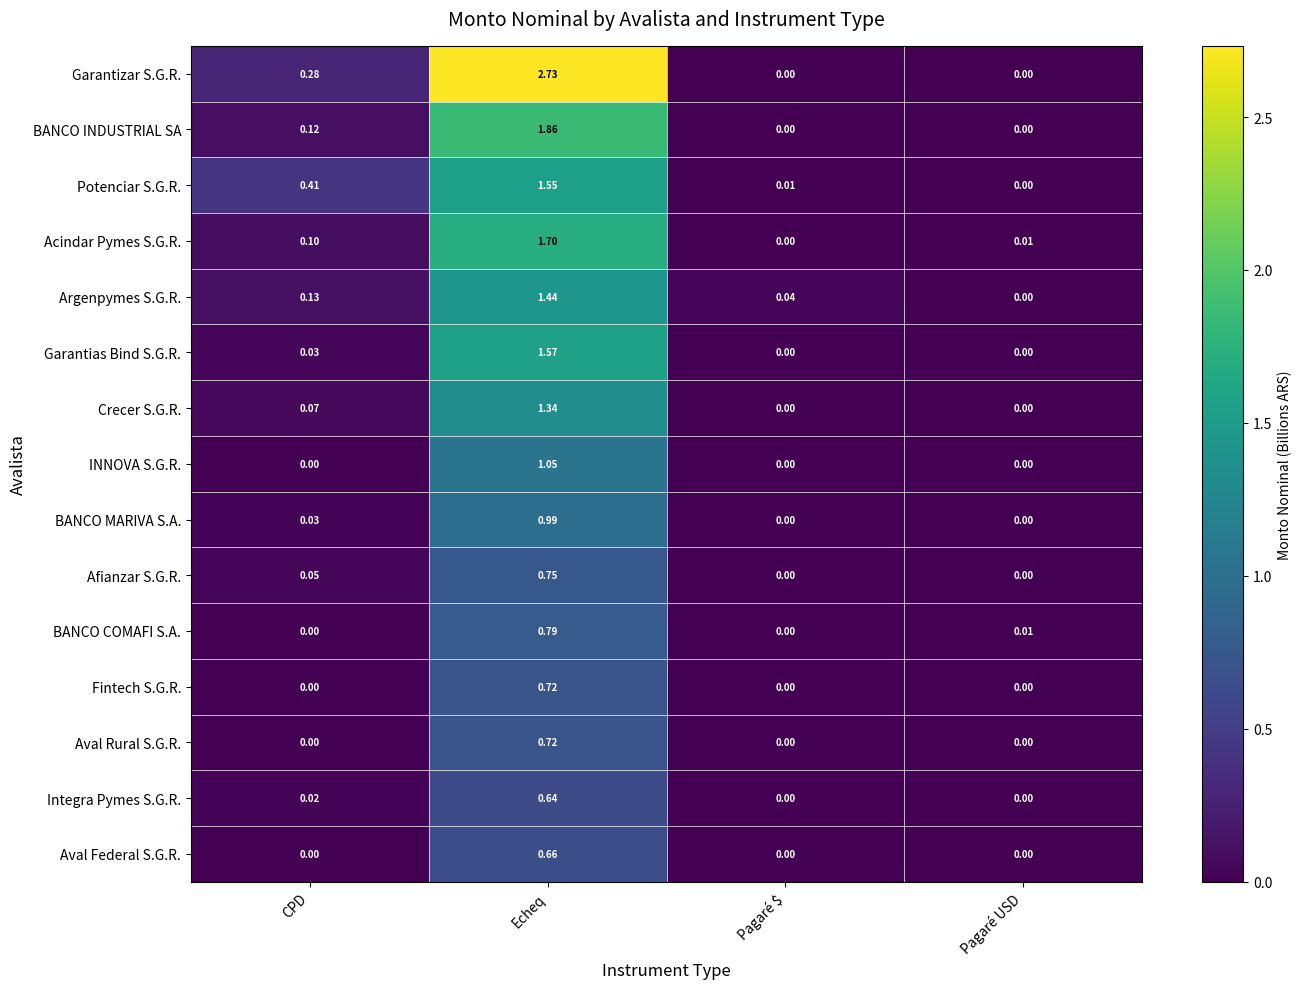

Which category has the highest value across all series?

Echeq